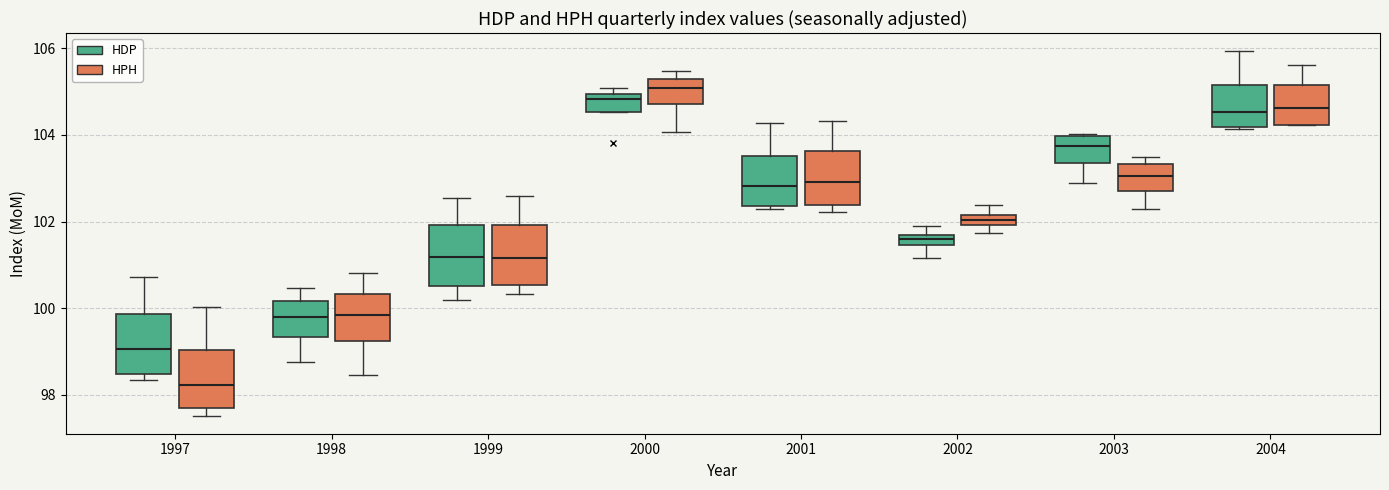

Where does the upper whisker of the box for 2001 (HPH) end on the y-axis? The values are not printed on the chart, so give them approximately, as read against the axis.

104.4